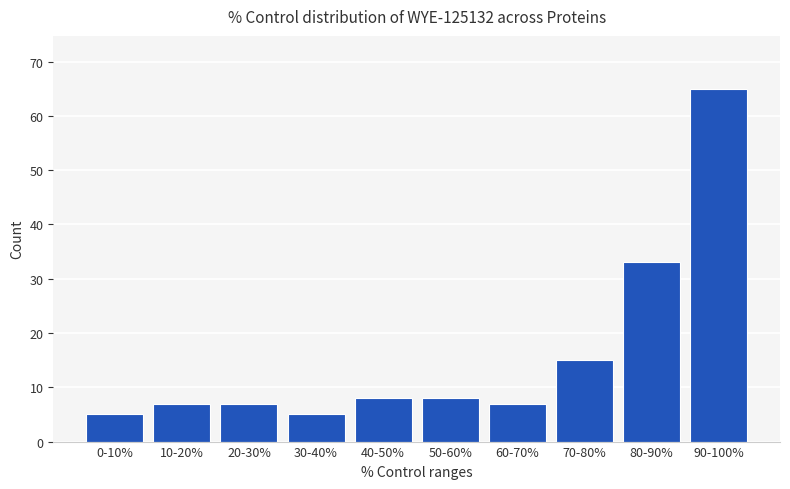

Reading right to left, list all the values displayed in this chart.

90-100%=65	80-90%=33	70-80%=15	60-70%=7	50-60%=8	40-50%=8	30-40%=5	20-30%=7	10-20%=7	0-10%=5